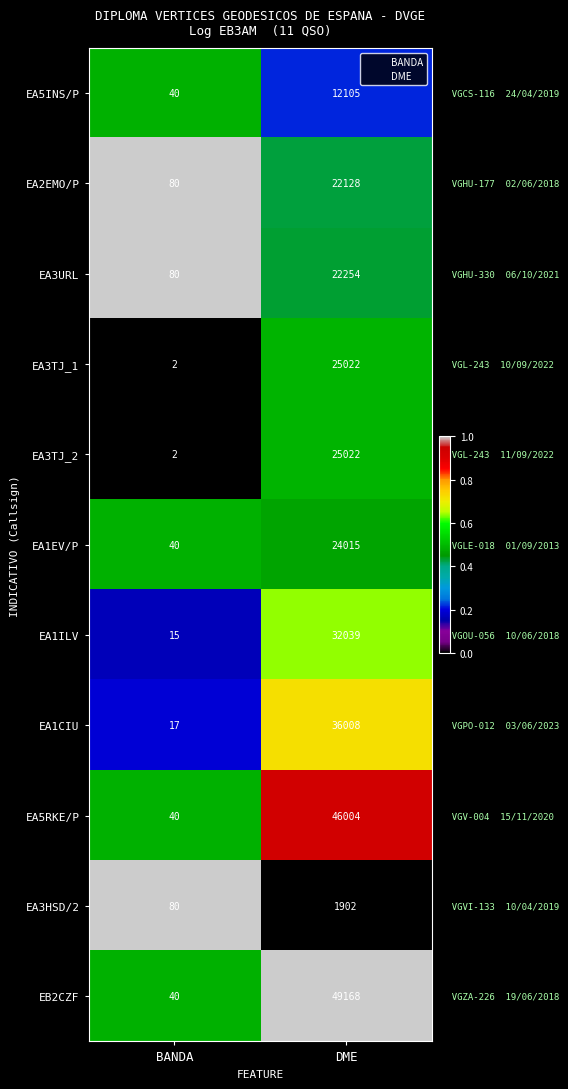

What is the difference between the highest and lowest values at DME?

47266